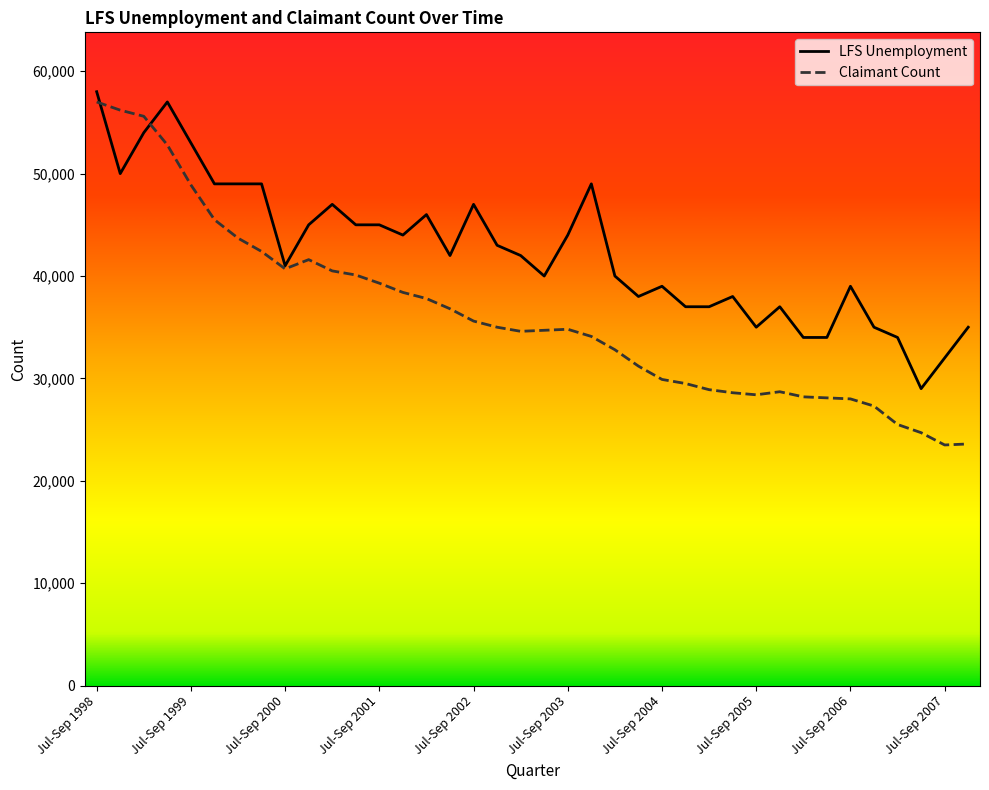

What is the maximum value for Claimant Count?

57000